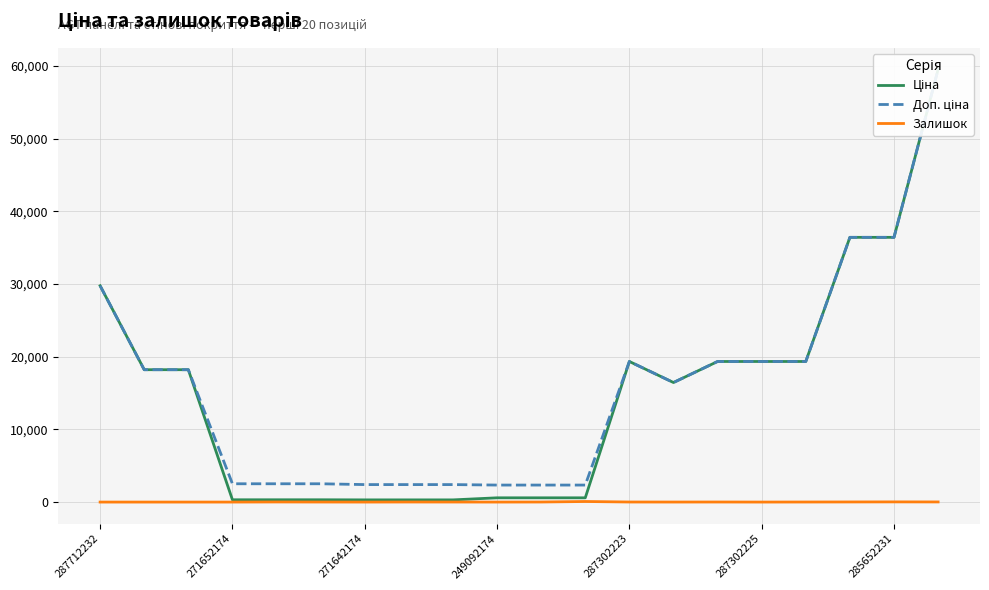

What is the average value of the Залишок series?

10